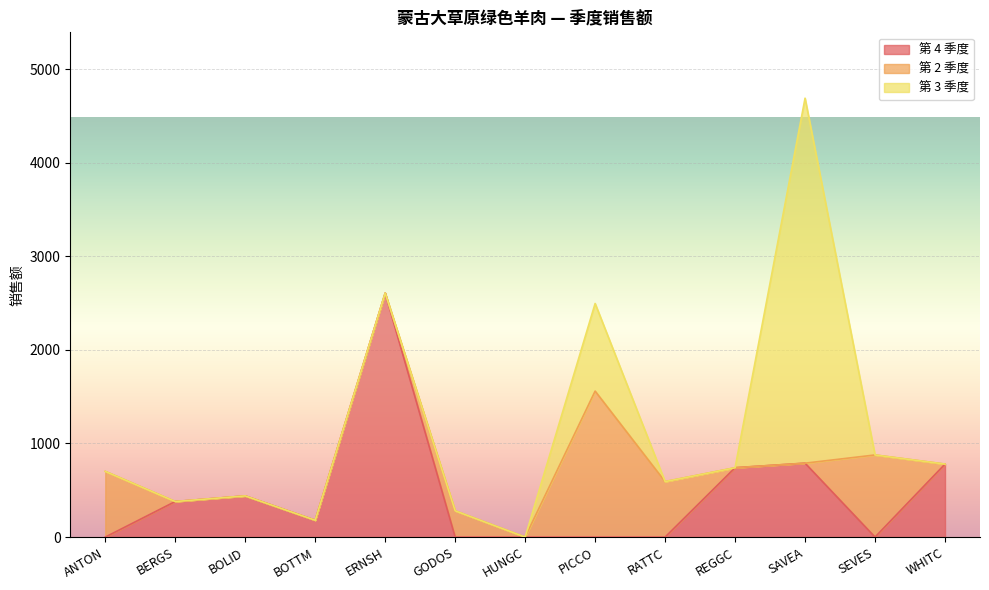

What are all the series names shown in the legend?

第 4 季度, 第 2 季度, 第 3 季度